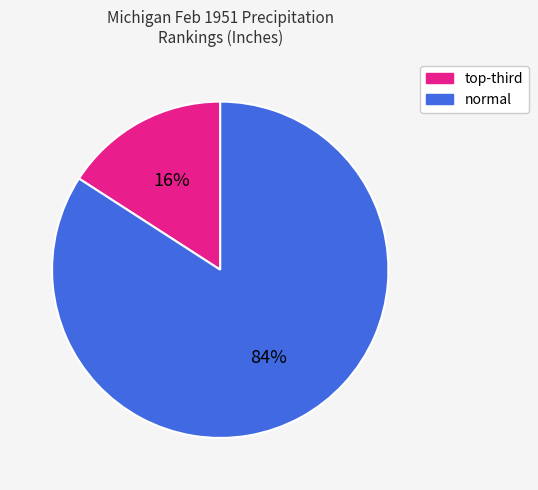

Does any single category account for the majority?

Yes